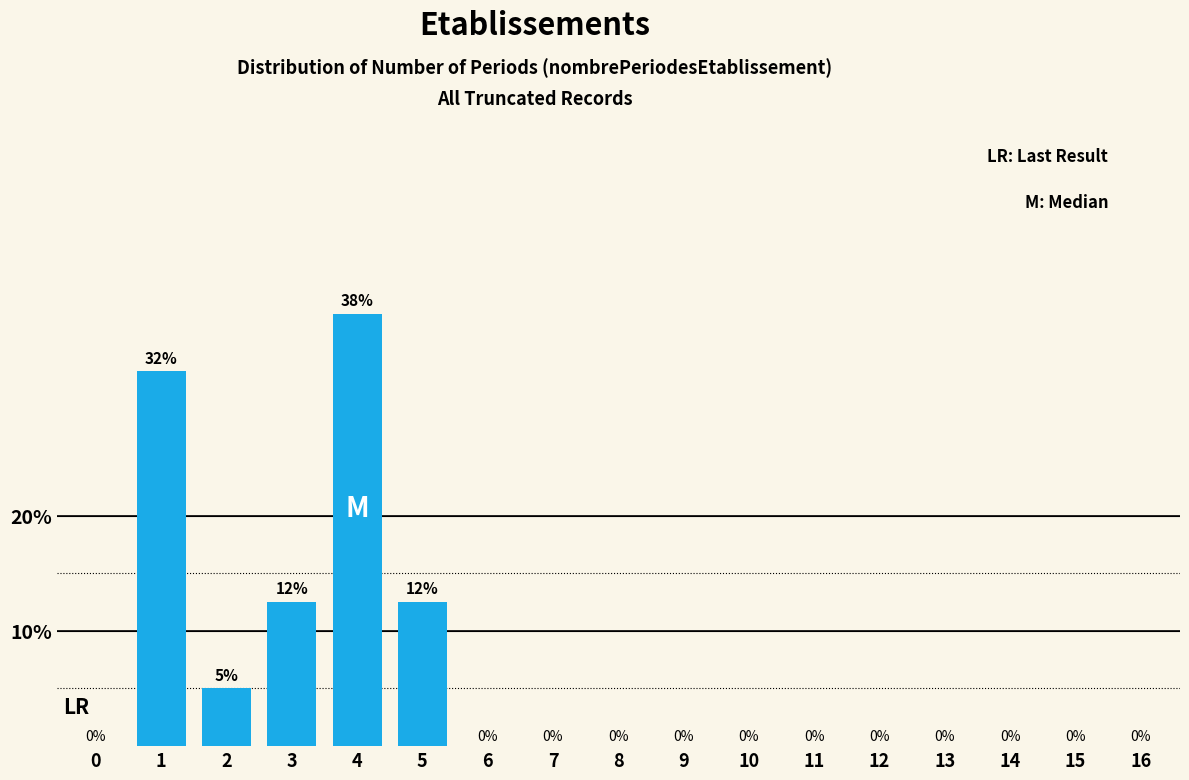

The chart shows a value of 12.5 at 5. True or false?

True